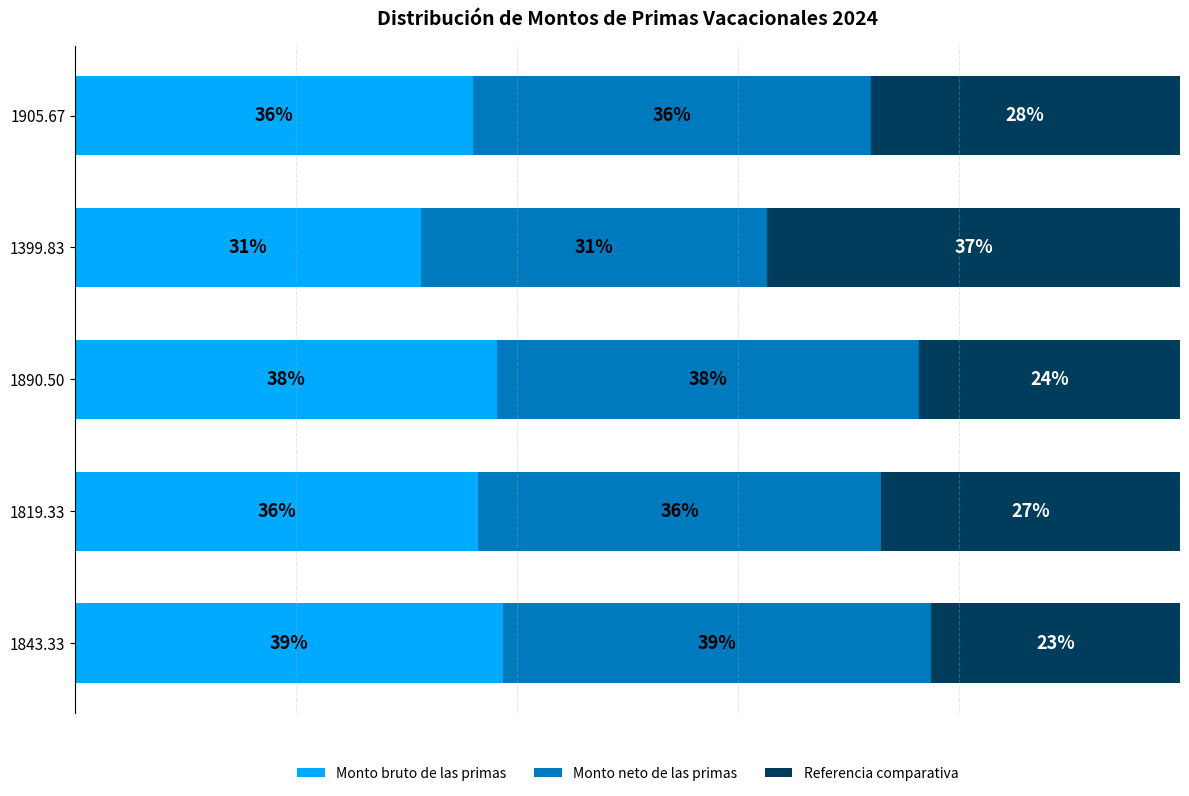

What are all the series names shown in the legend?

Monto bruto de las primas, Monto neto de las primas, Referencia comparativa